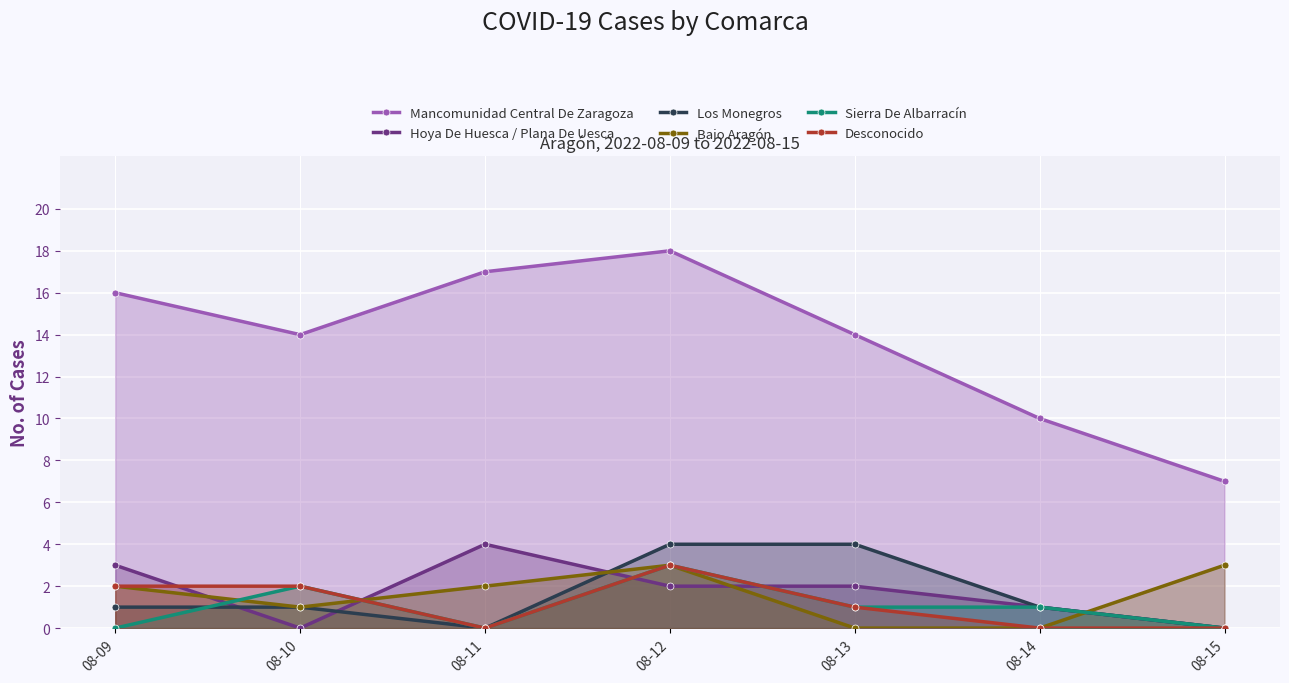

What is the value of the Los Monegros point at the 6th from the left?

1